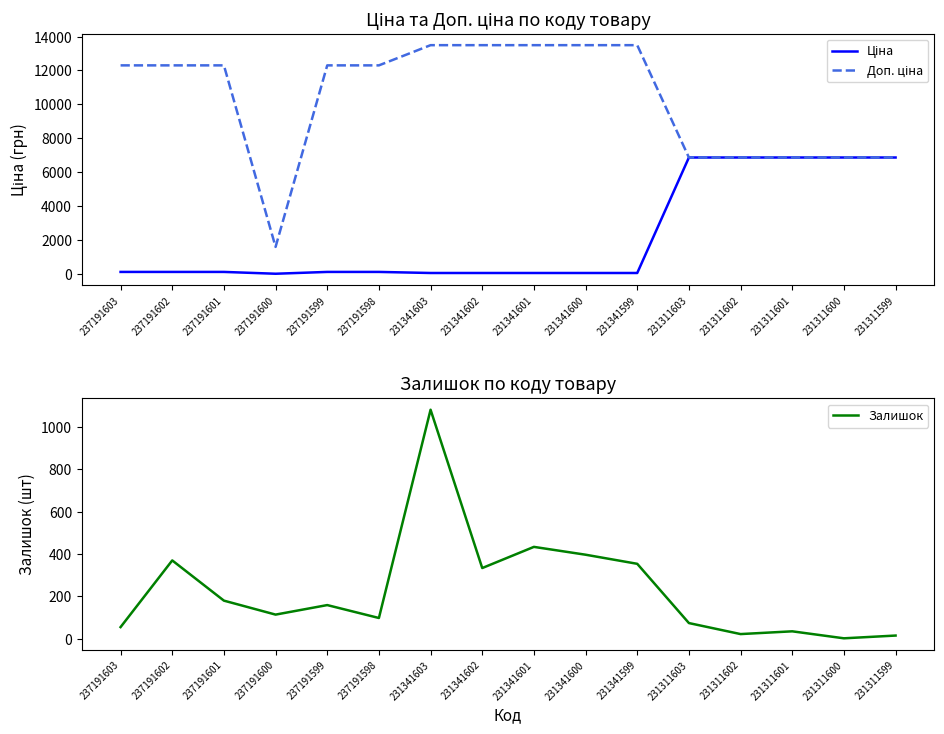

What is the value of the Доп. ціна point at the 14th from the left?

6869.4